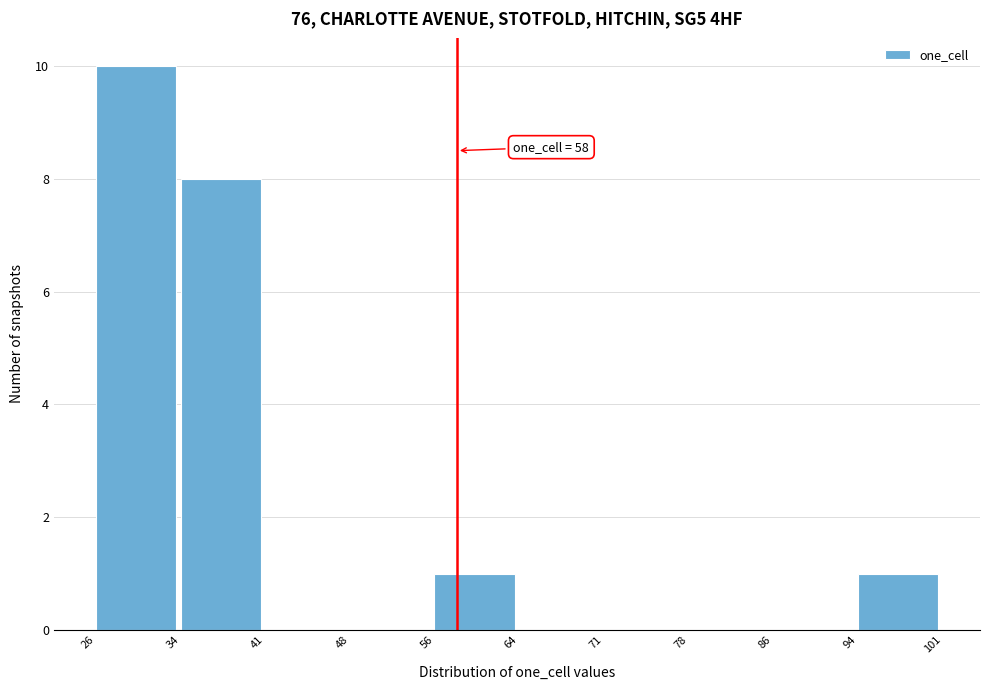

Which range on the x-axis has the tallest bar?

26 to 34